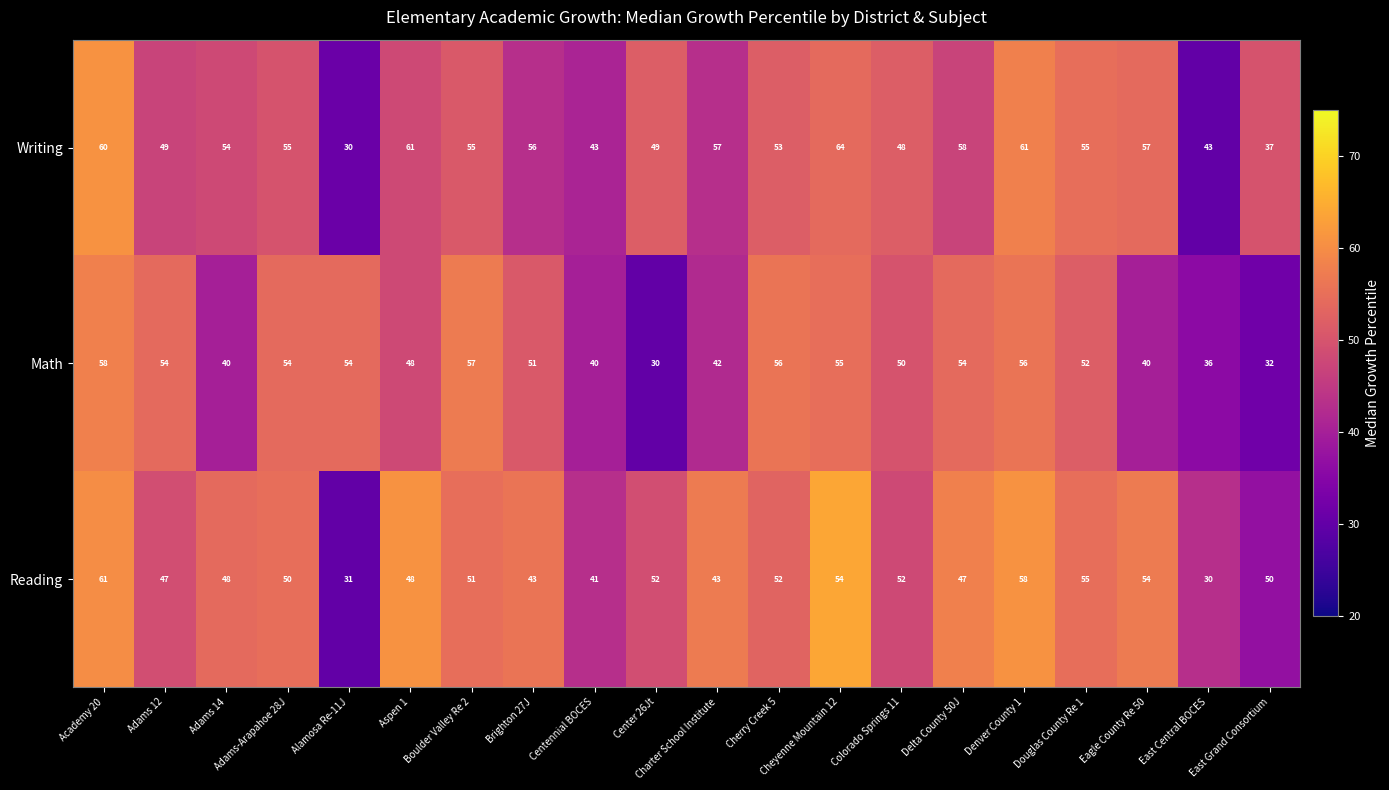

Which series has the largest total across all categories?

Writing